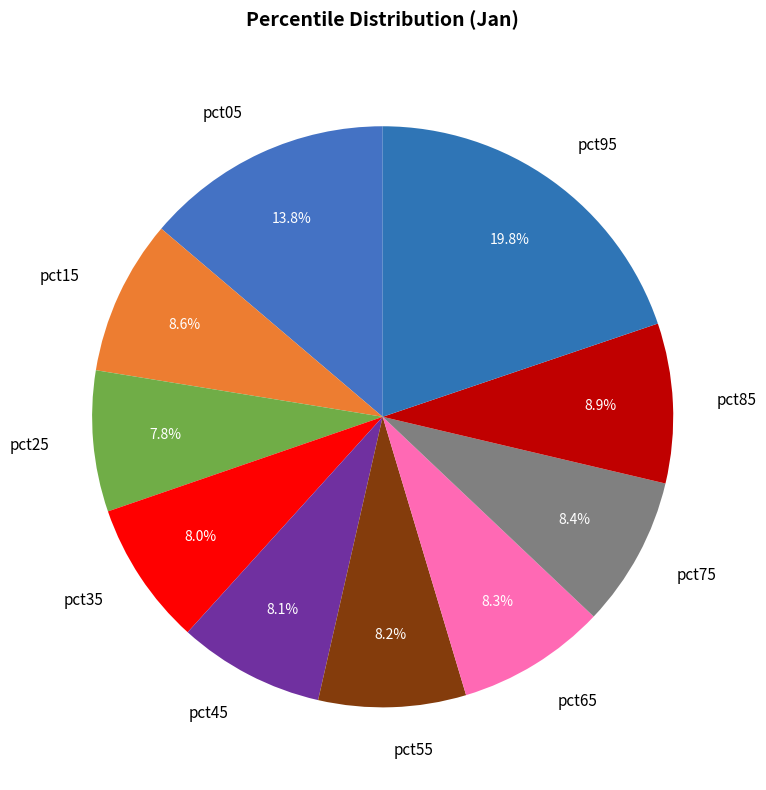

Between pct45 and pct05, which is larger?

pct05